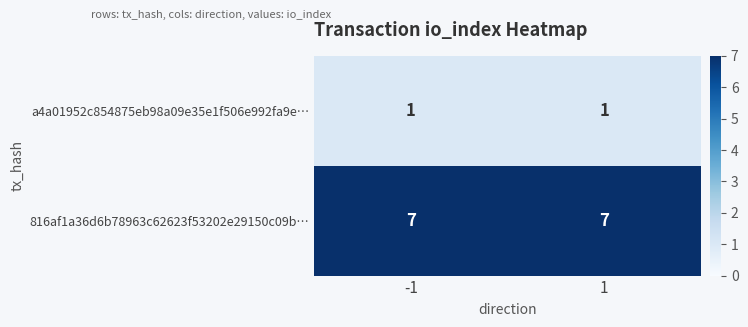

What is the total value across all series at 1?

8